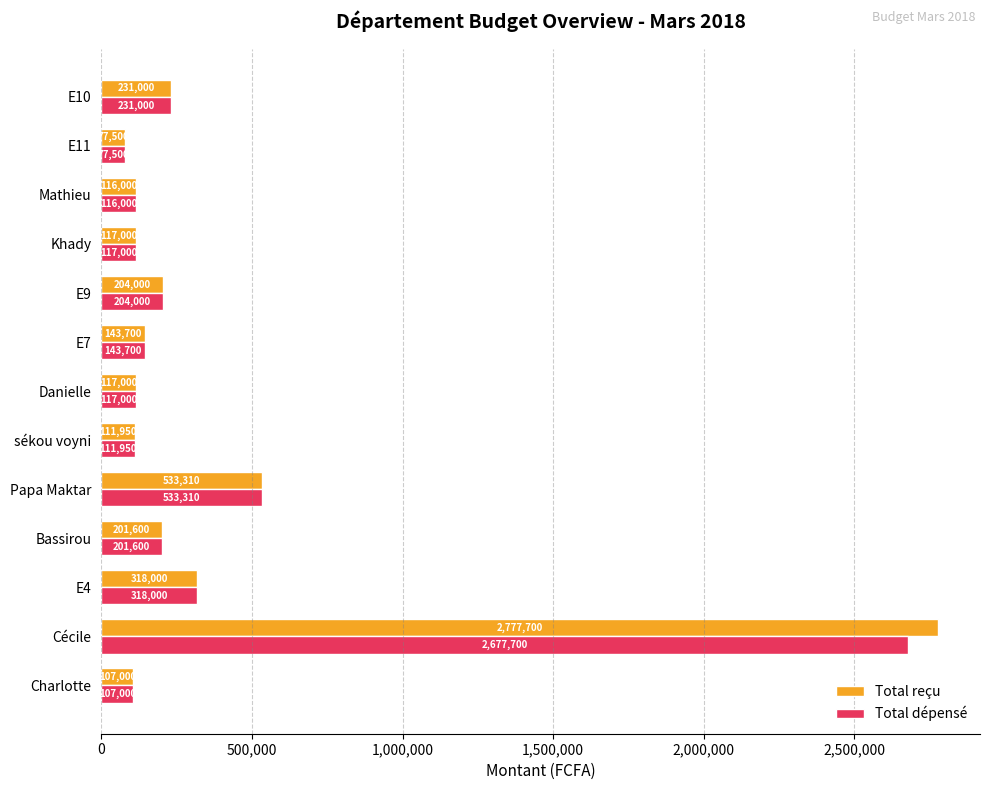

Where is Total reçu nearest to the value 1427600?

Papa Maktar